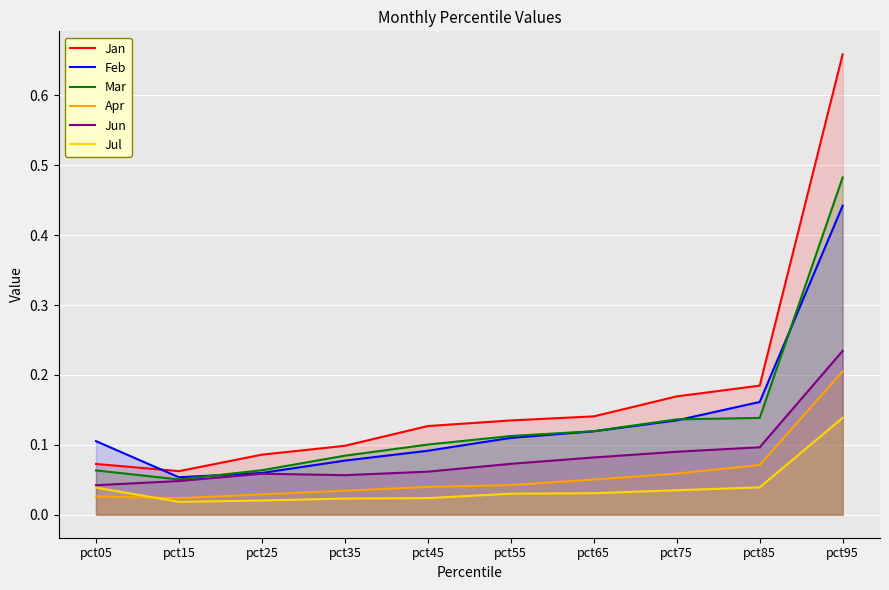

Is it true that Jun equals 0.1 at pct65?

True